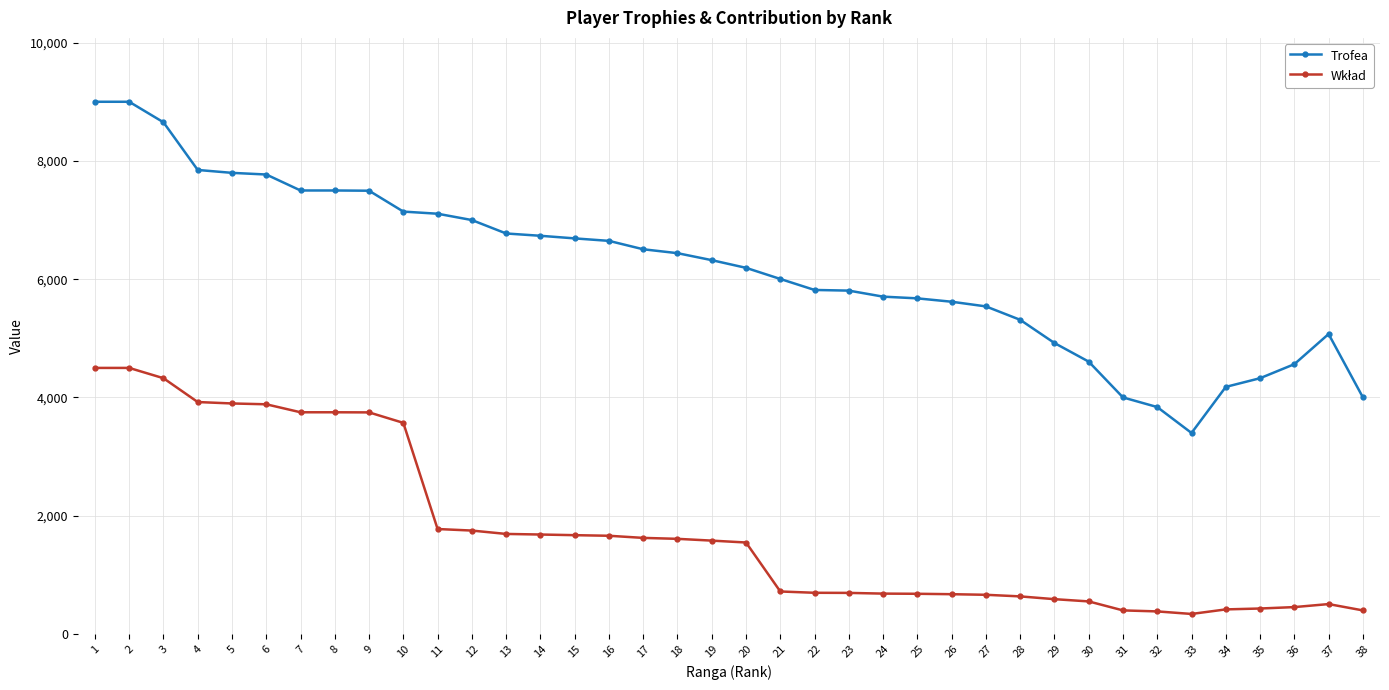

What is the maximum value for Trofea?

9000